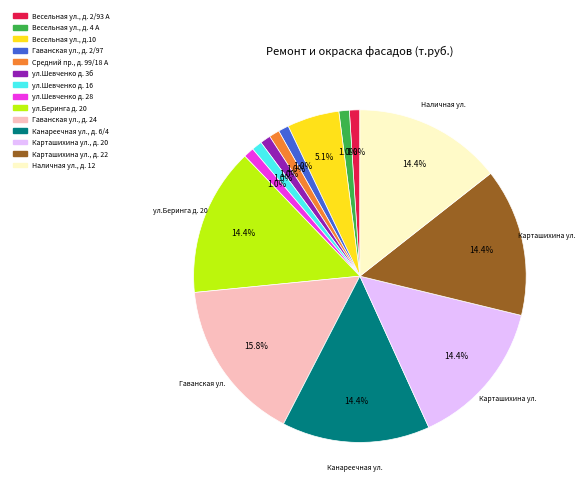

Between Карташихина ул., д. 20 and Весельная ул., д. 2/93 А, which is larger?

Карташихина ул., д. 20